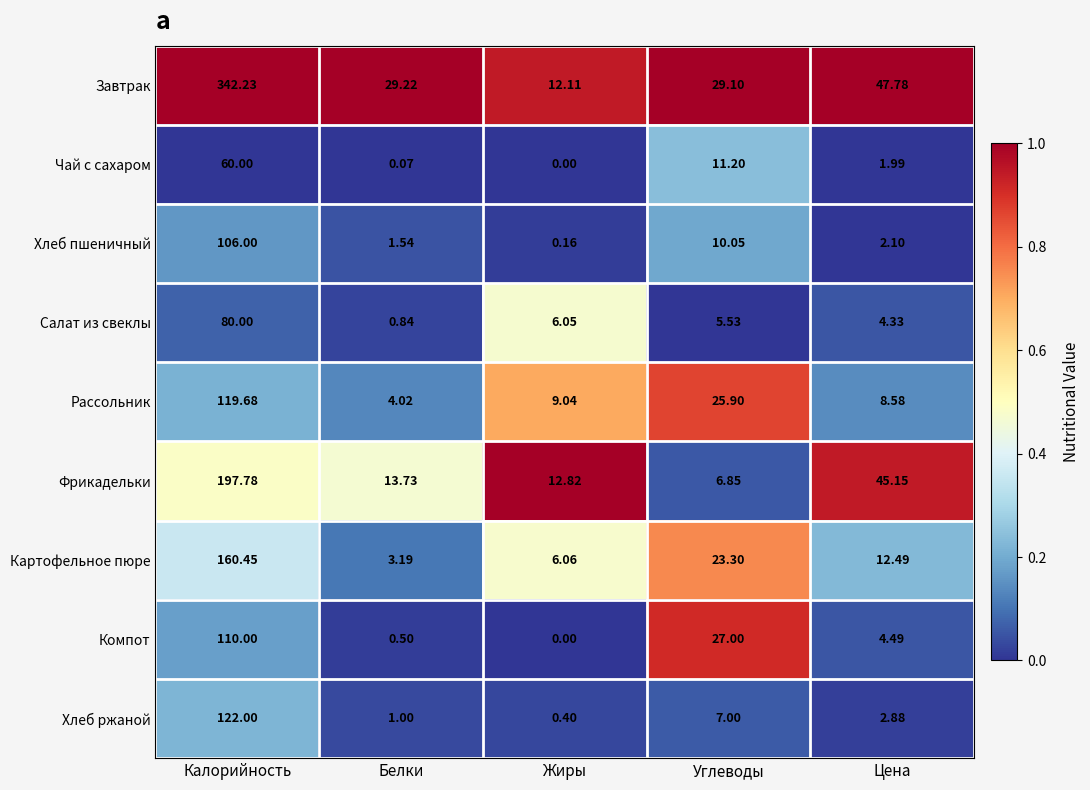

Where is Хлеб ржаной nearest to the value 61?

Углеводы